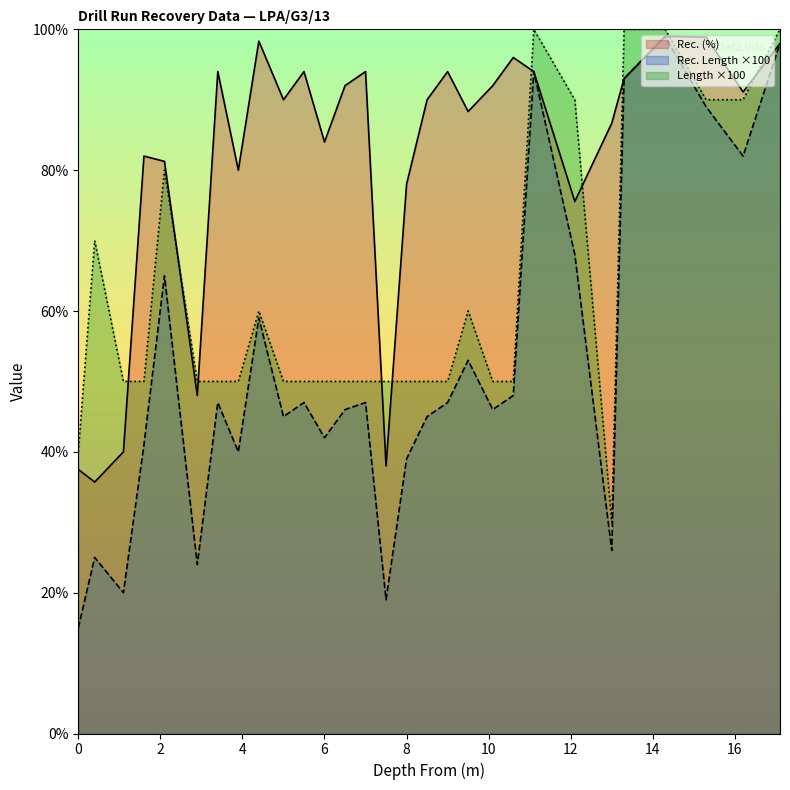

What is the label of the 14th point from the right?

8.0